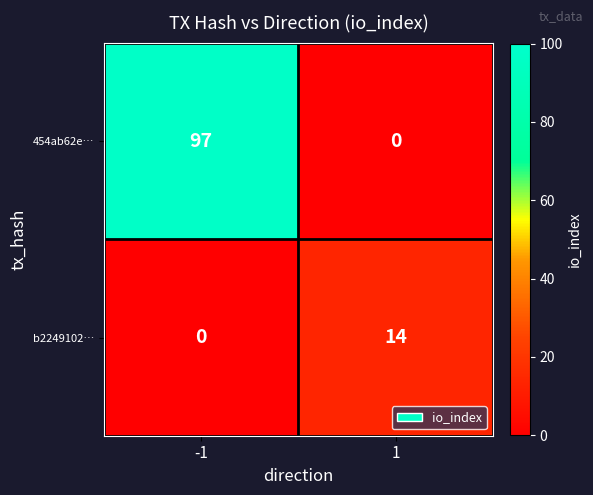

Rank the series by their average value, from lowest to highest.

b2249102…, 454ab62e…